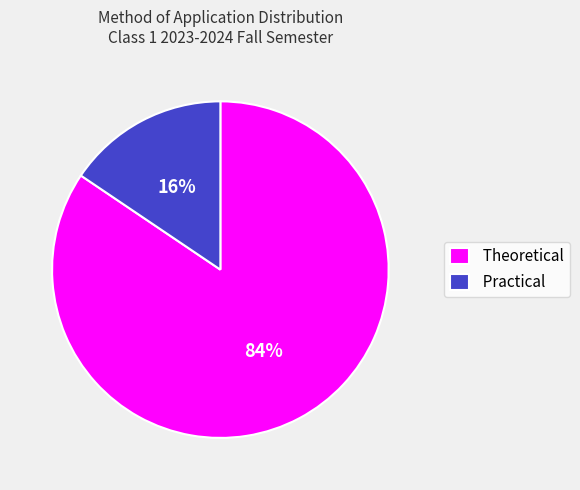

Is Practical the majority of the pie?

No